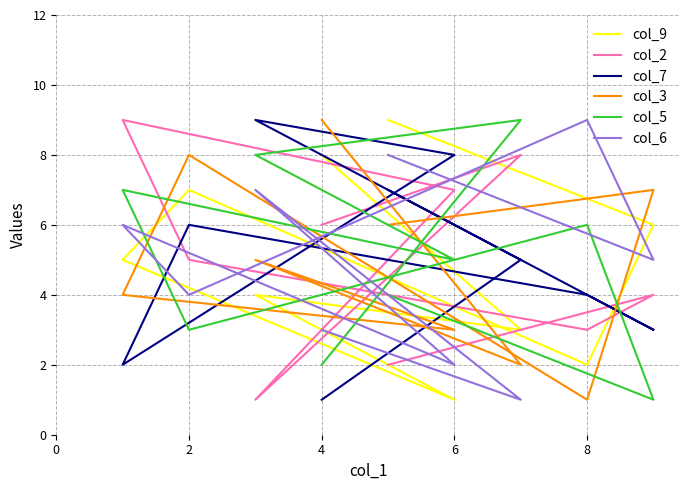

In col_7, how many points are higher than both neighbors (excluding endpoints)?

2